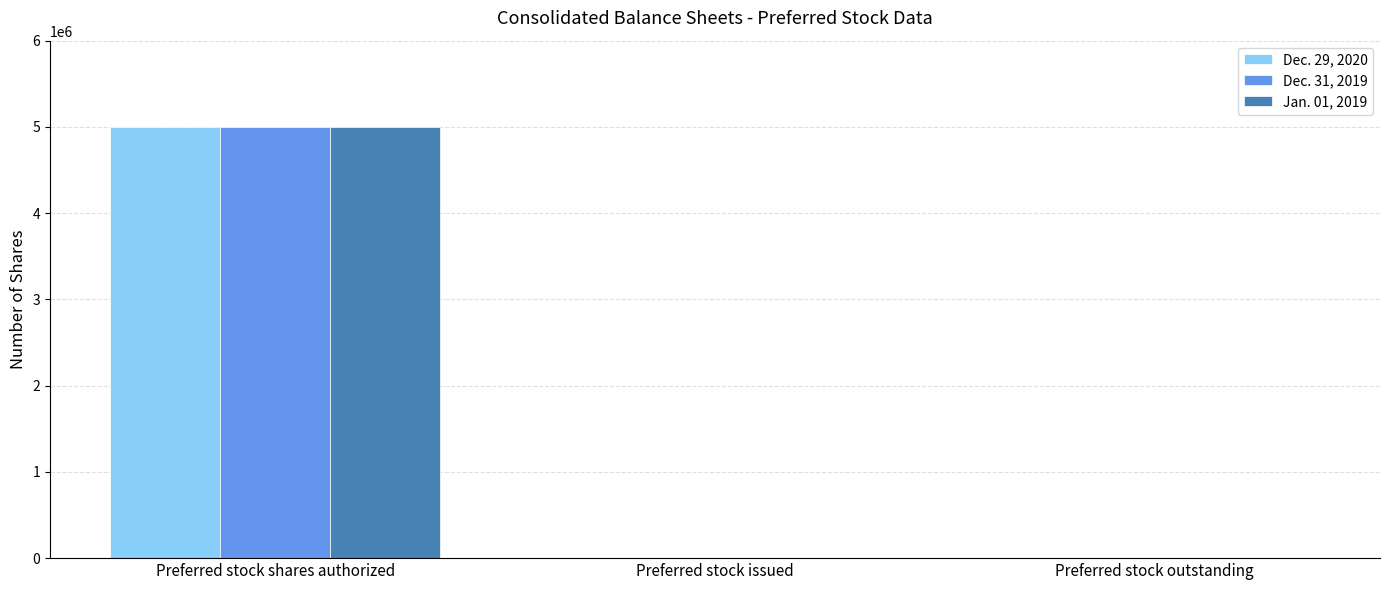

What are all the series names shown in the legend?

Dec. 29, 2020, Dec. 31, 2019, Jan. 01, 2019